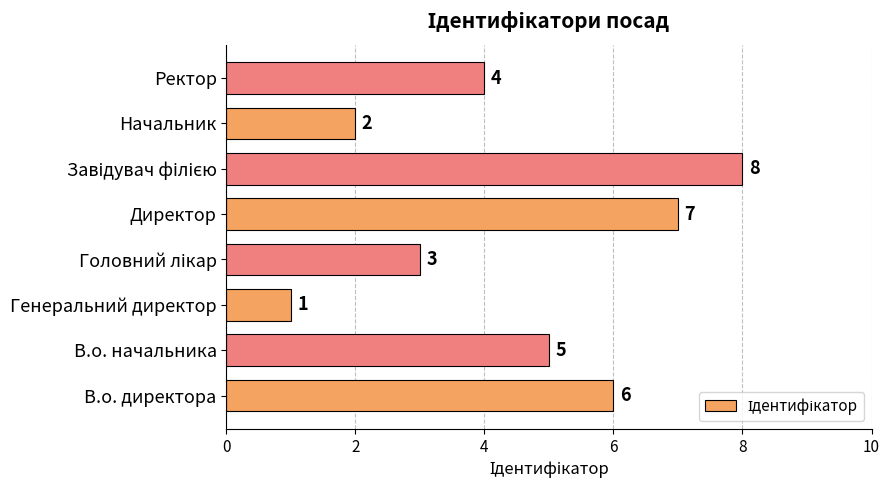

What is the ratio of the value at В.о. директора to the value at Генеральний директор?

6.0